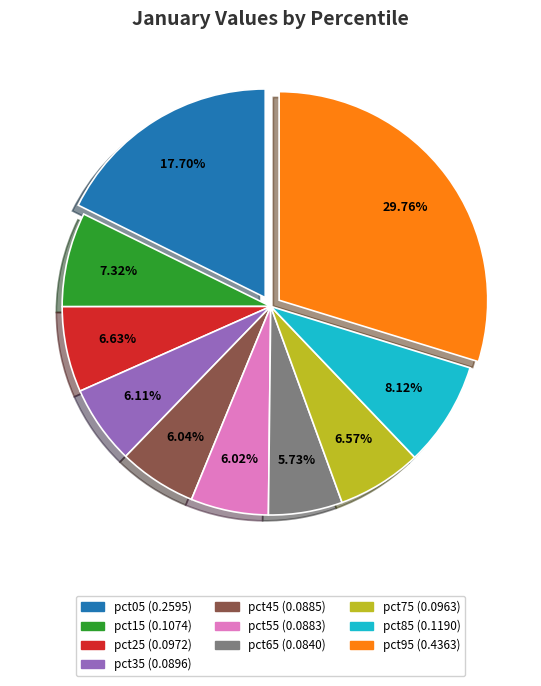

To the nearest percent, what portion does pct95 represent?

30%